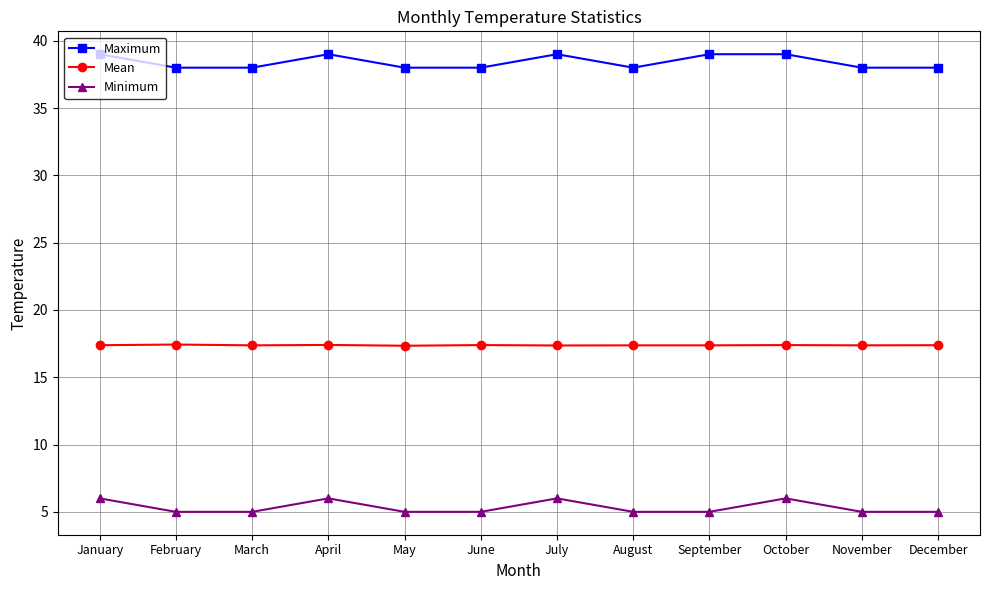

Is it true that Maximum equals 38.0 at August?

True